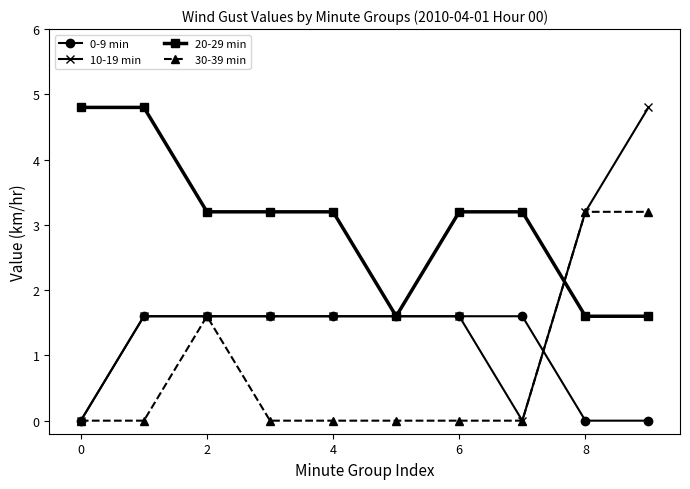

What is the highest value of the 10-19 min series?

4.8